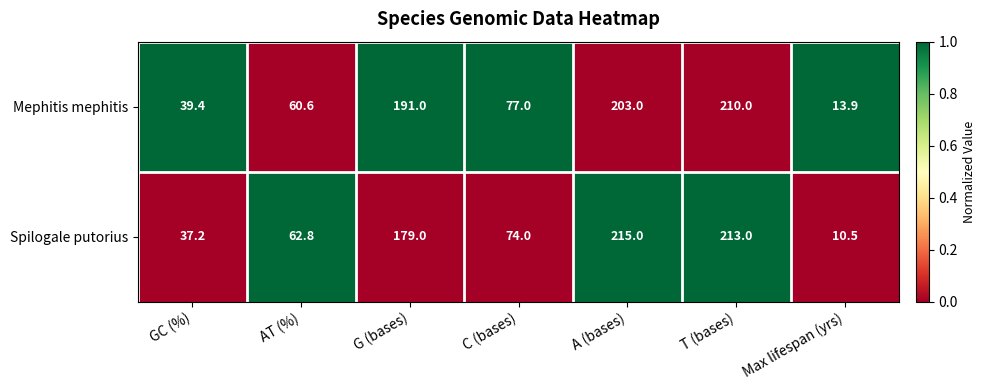

How many distinct data groups are displayed?

2